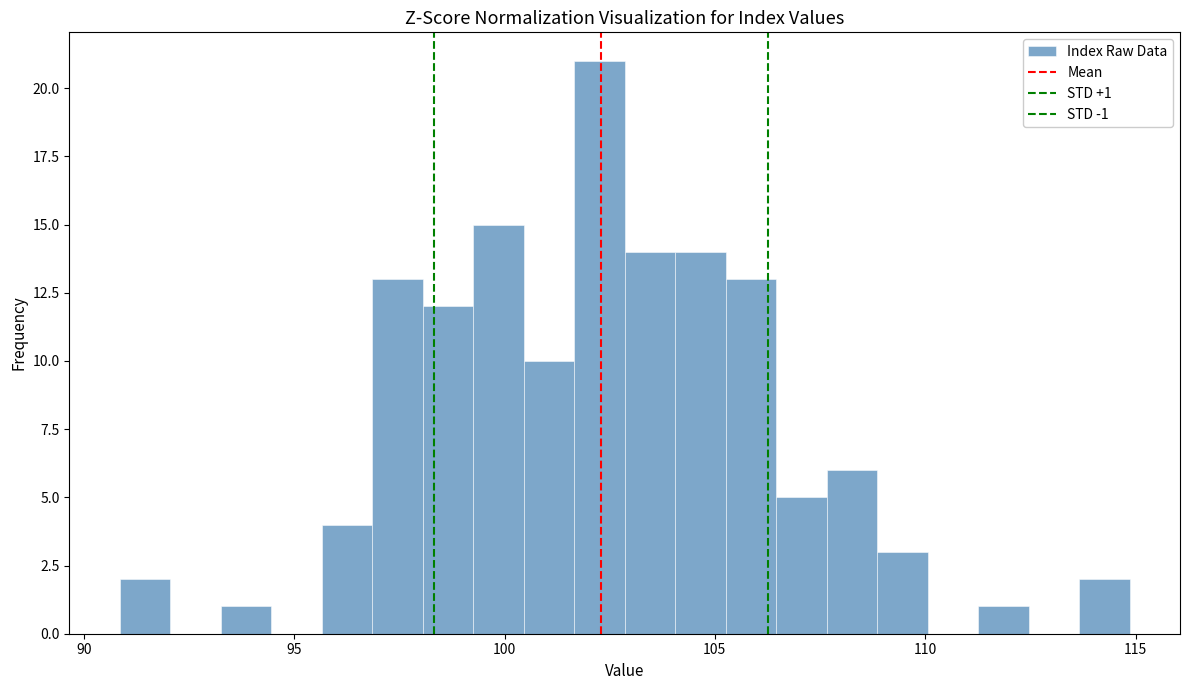

Read against the x-axis, roughly where is the centre of the tallest bar?

102.5